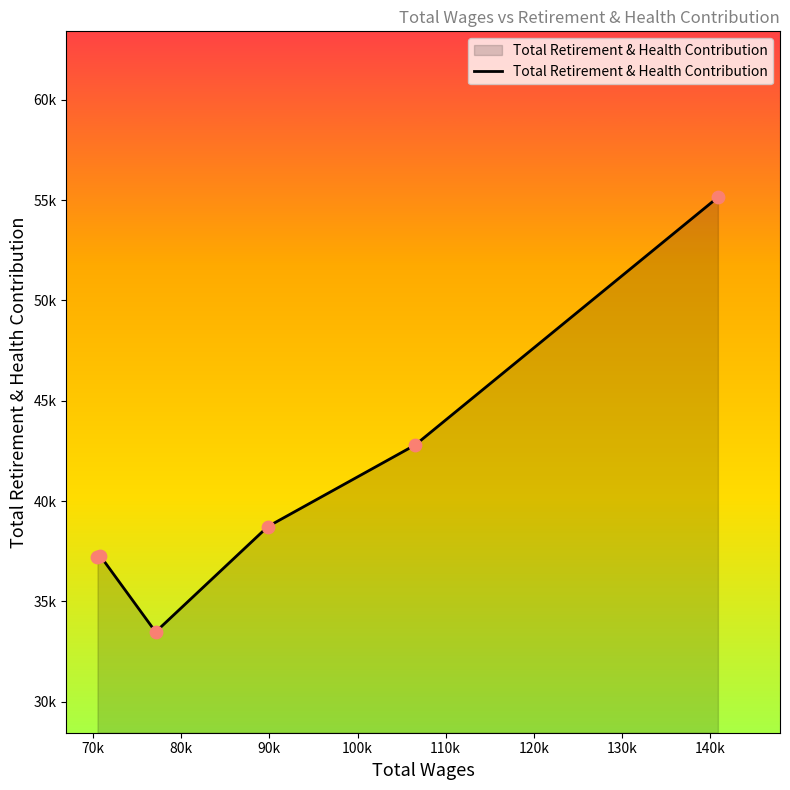

Does the chart have visible grid lines?

No